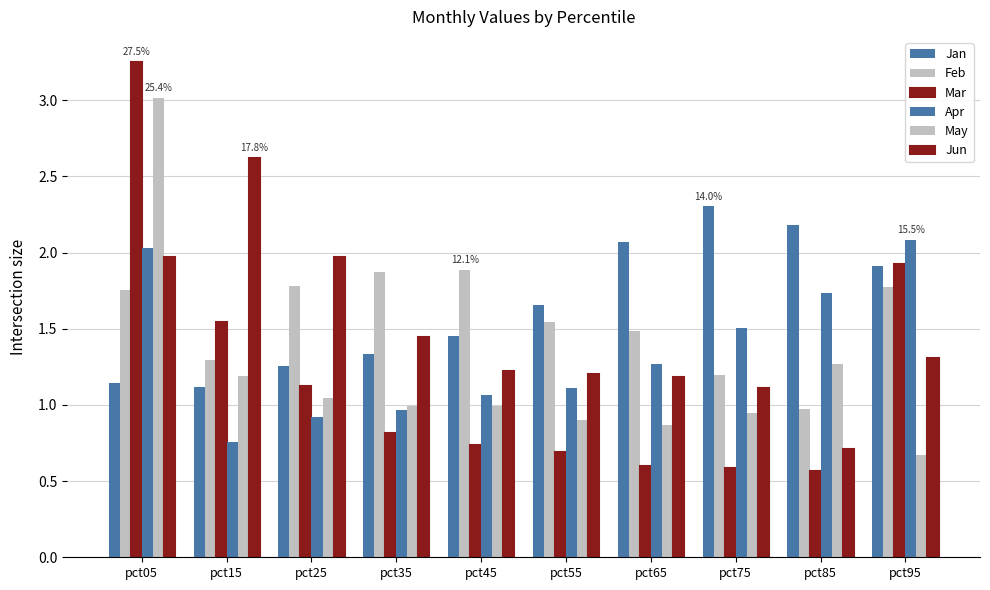

Reading right to left, list all the values displayed in this chart.

Jan: 1.9	2.2	2.3	2.1	1.7	1.5	1.3	1.3	1.1	1.1
Feb: 1.8	1.0	1.2	1.5	1.5	1.9	1.9	1.8	1.3	1.8
Mar: 1.9	0.6	0.6	0.6	0.7	0.7	0.8	1.1	1.5	3.3
Apr: 2.1	1.7	1.5	1.3	1.1	1.1	1.0	0.9	0.8	2.0
May: 0.7	1.3	0.9	0.9	0.9	1.0	1.0	1.0	1.2	3.0
Jun: 1.3	0.7	1.1	1.2	1.2	1.2	1.4	2.0	2.6	2.0